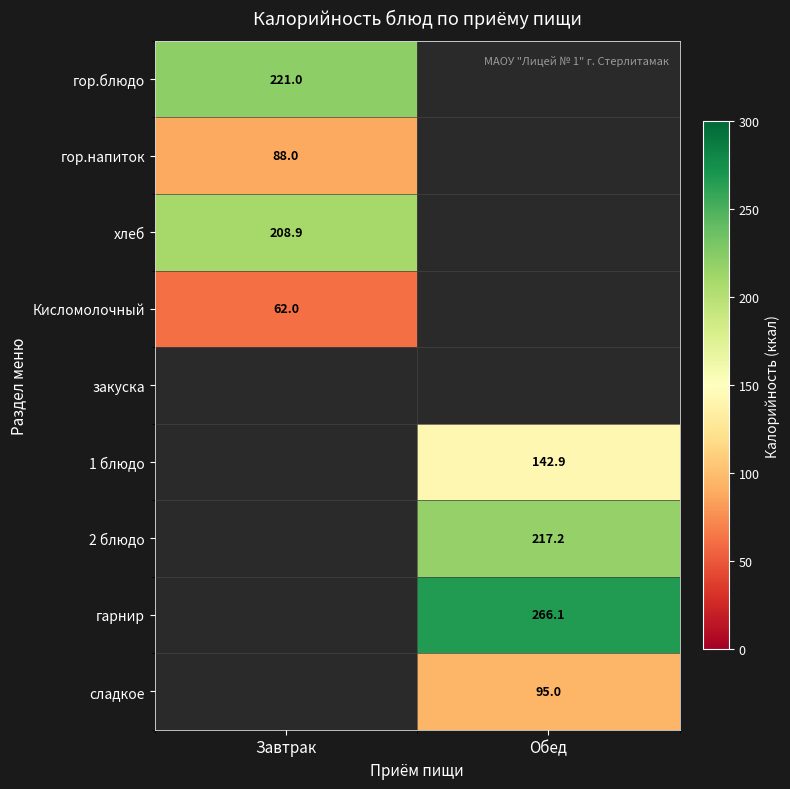

Is the value of 2 блюдо at Обед greater than the value of Кисломолочный at Завтрак?

Yes